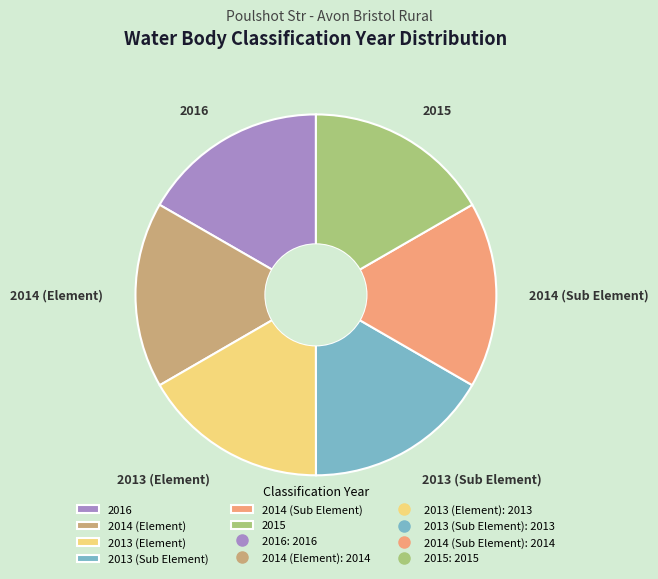

Is there any slice that represents more than half of the pie?

No